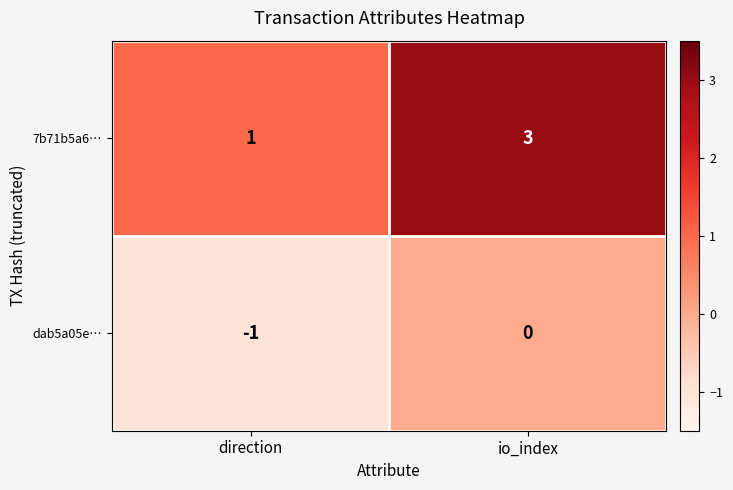

What is the sum of all 7b71b5a6… values?

4